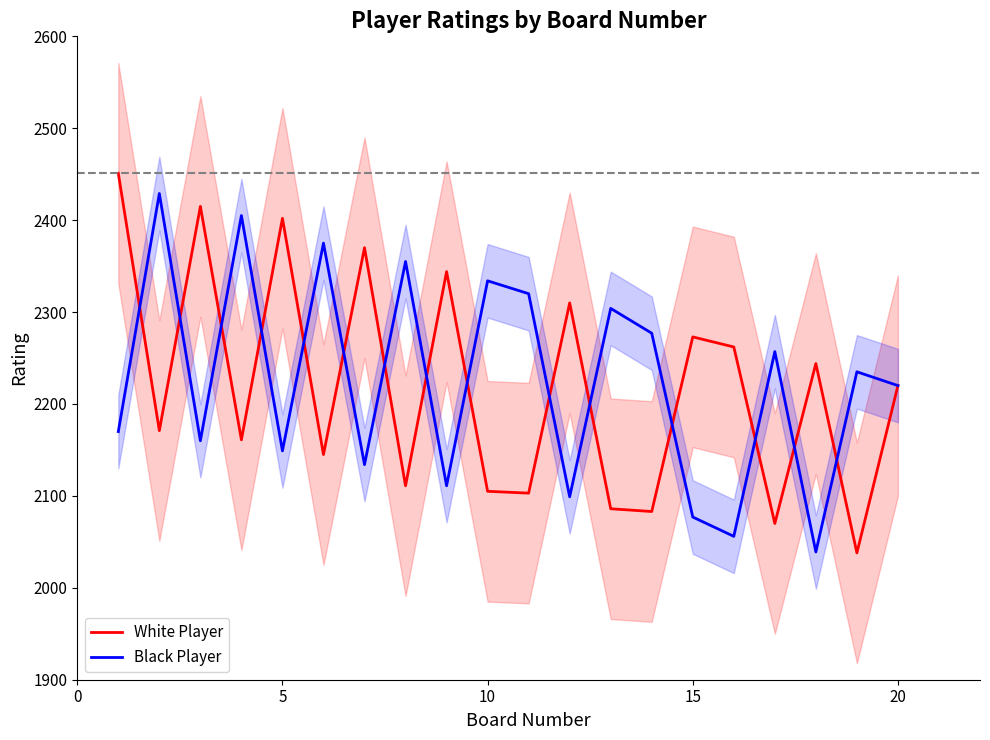

What is the minimum value for Black Player?

2039